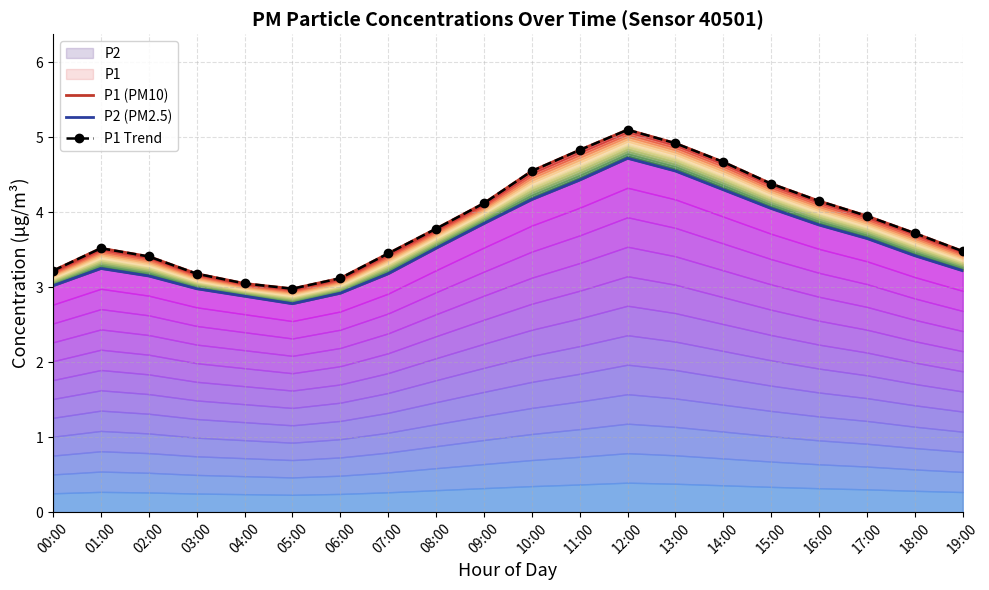

True or false: P1 Trend and P1 (PM10) intersect in this chart.

False